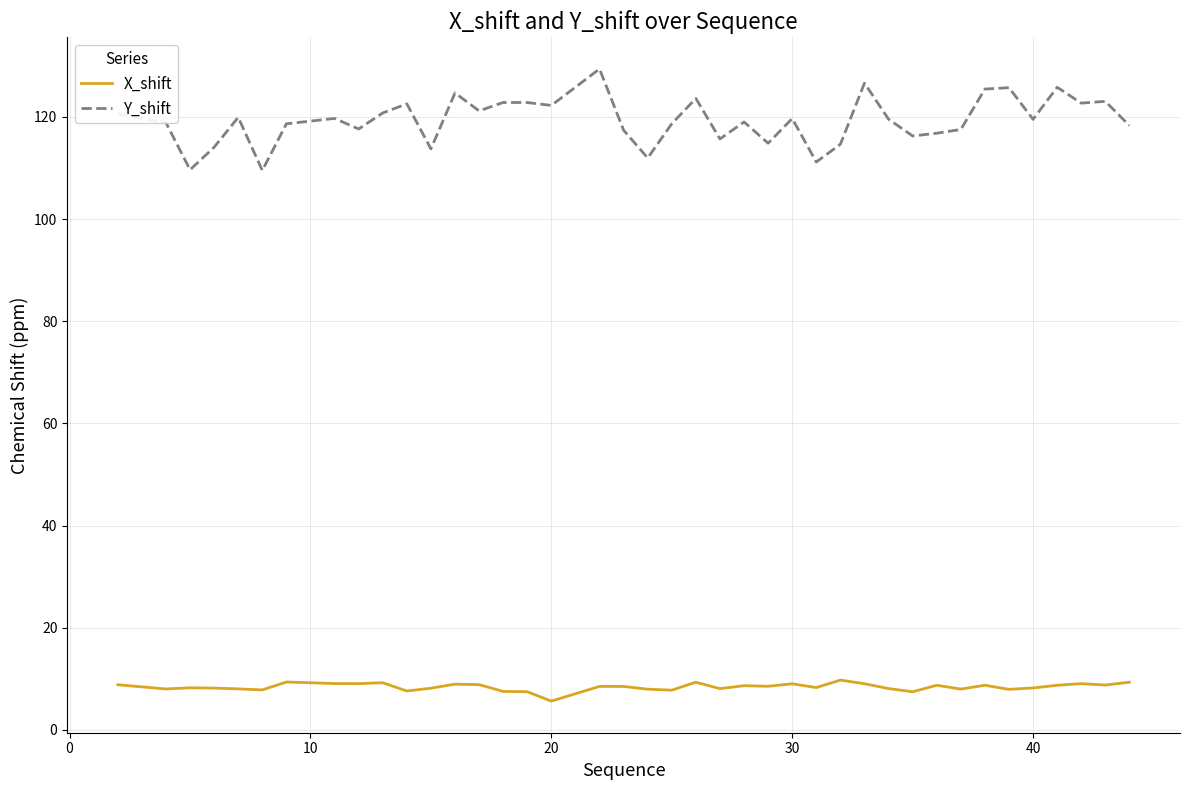

Which series has the largest range (max minus min)?

Y_shift